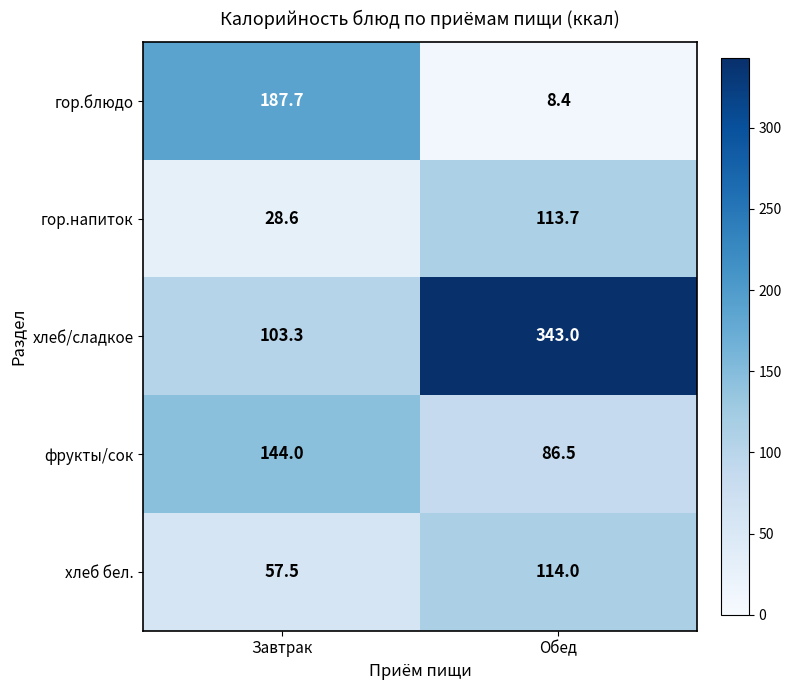

What is the sum of all хлеб бел. values?

171.5